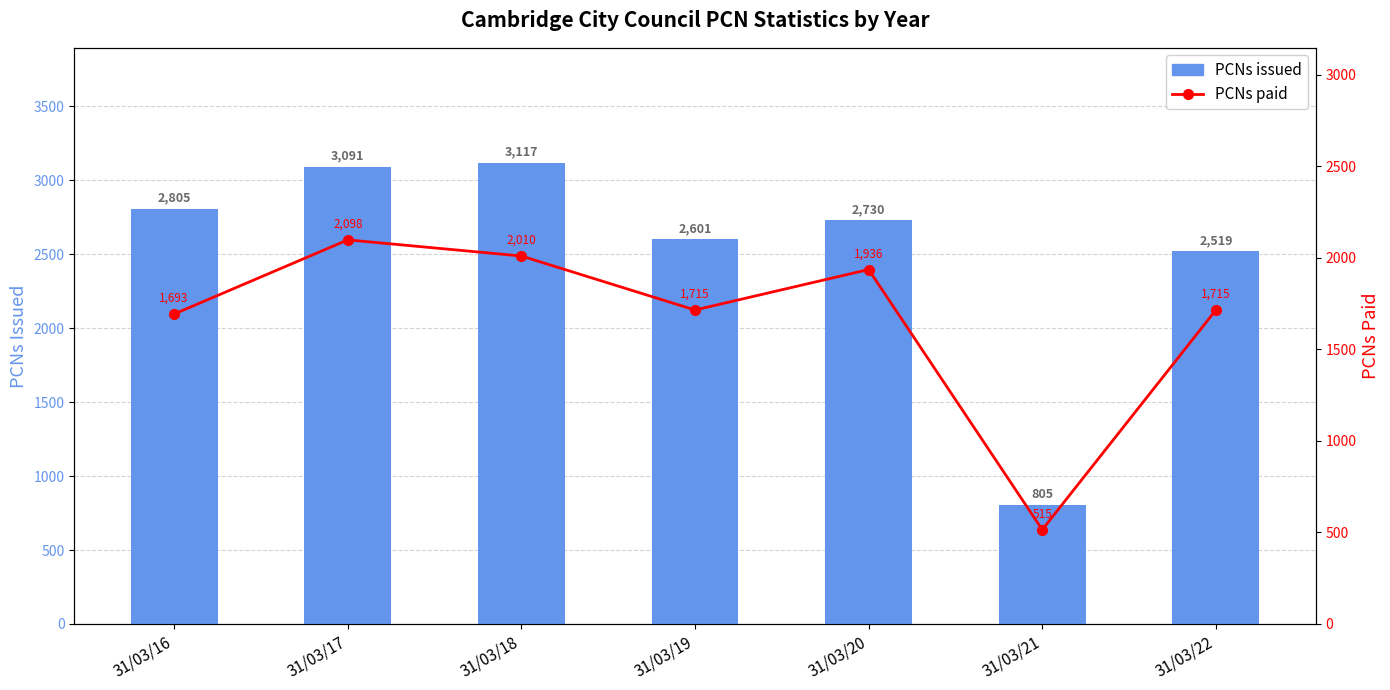

What is the difference between the maximum and second lowest values in the PCNs issued series?

598